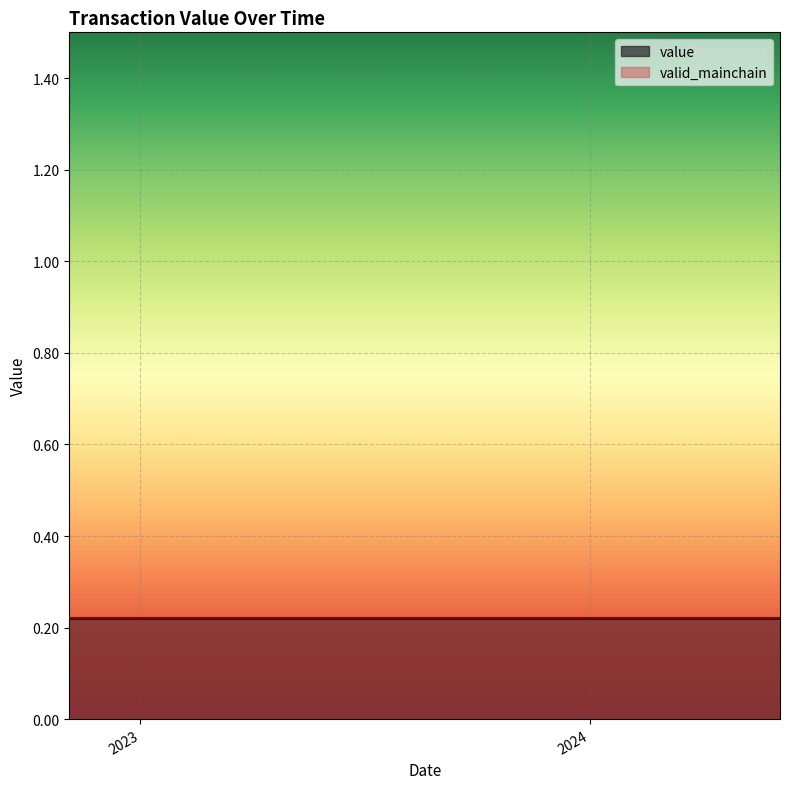

At how many categories does at least one series exceed 0?

20